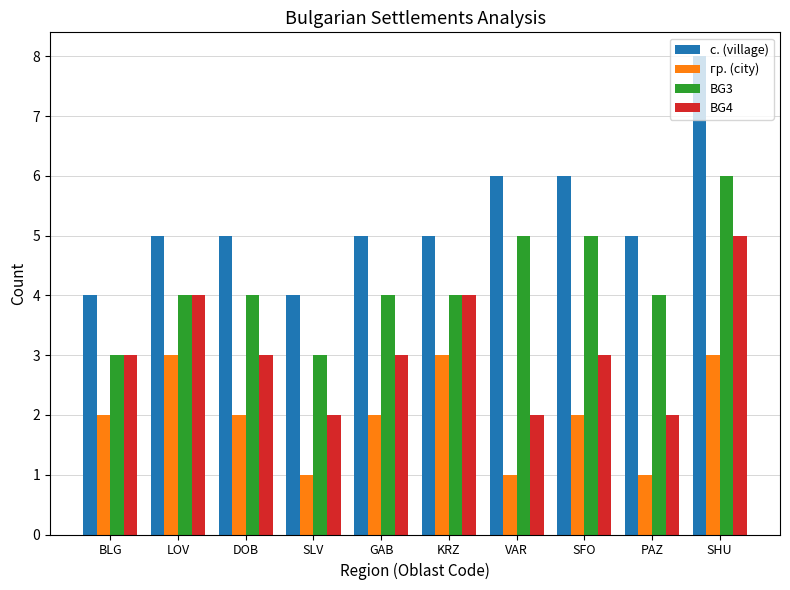

What is the value of the гр. (city) bar at the 5th from the left?

2